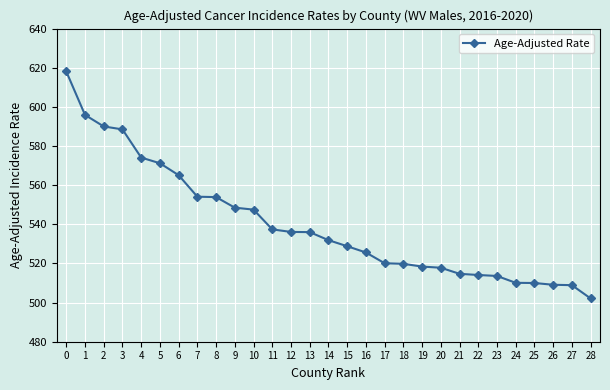

Is it true that the value at 10 is 547.5?

True